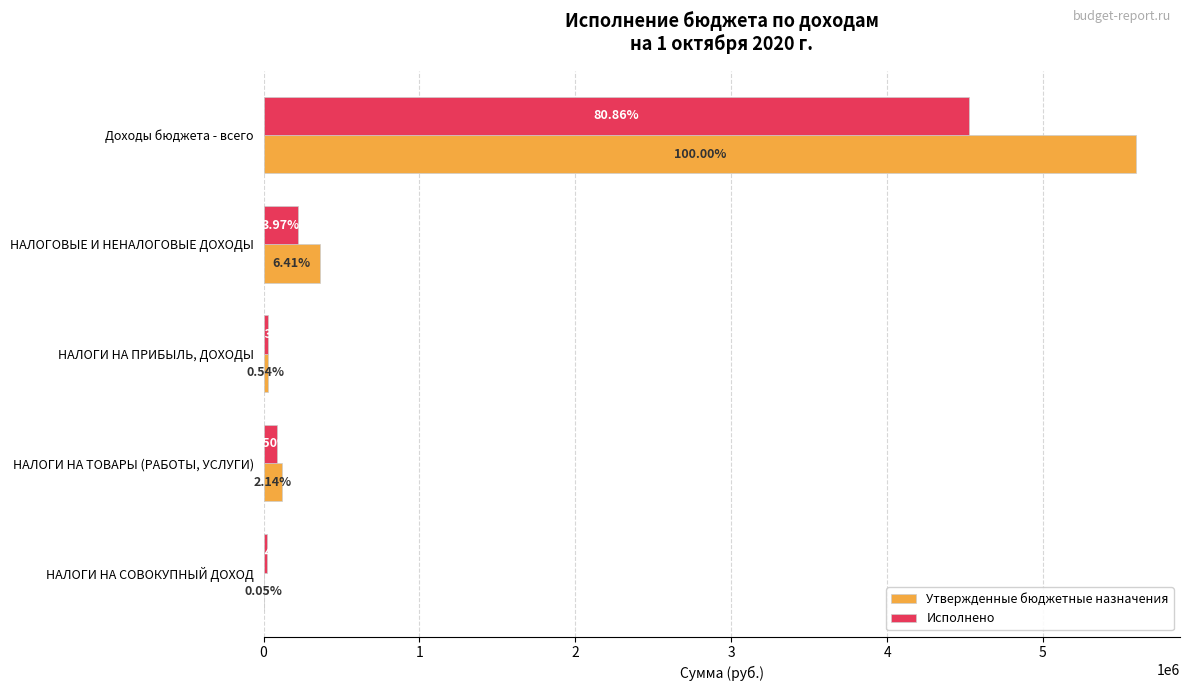

Rank the series by their average value, from lowest to highest.

Исполнено, Утвержденные бюджетные назначения